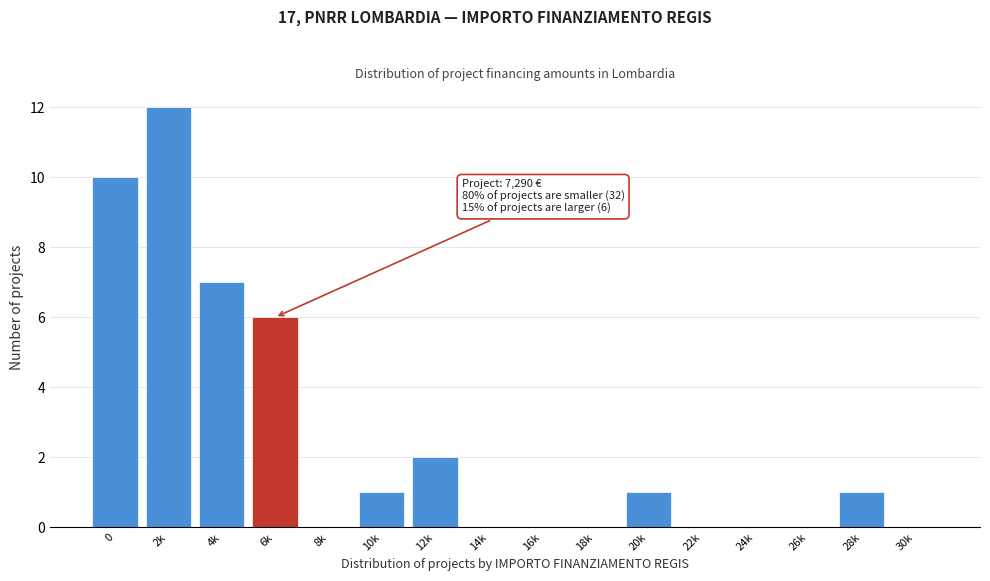

Reading left to right, transcribe all the data shown in this chart.

0=10	2k=12	4k=7	6k=6	8k=0	10k=1	12k=2	14k=0	16k=0	18k=0	20k=1	22k=0	24k=0	26k=0	28k=1	30k=0